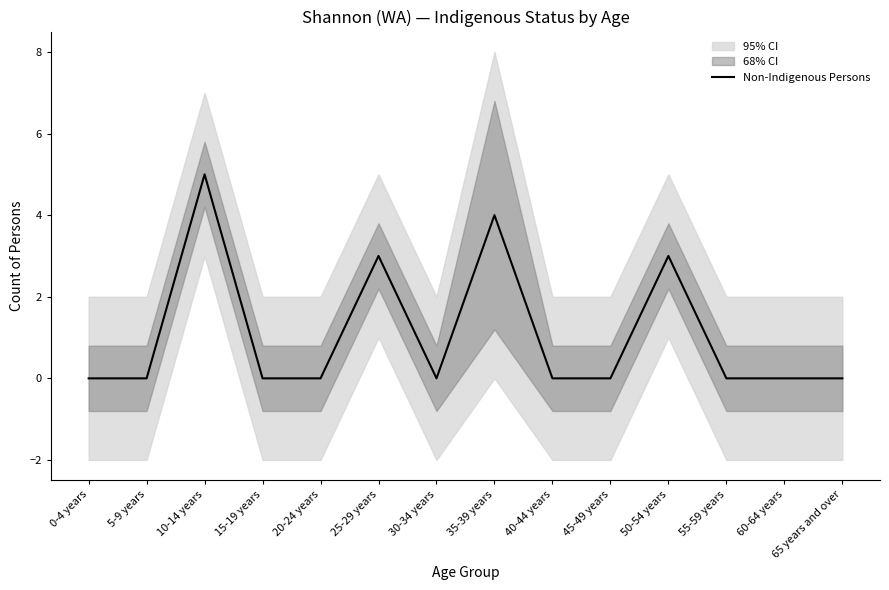

The chart shows a value of 0 at 55-59 years. True or false?

True